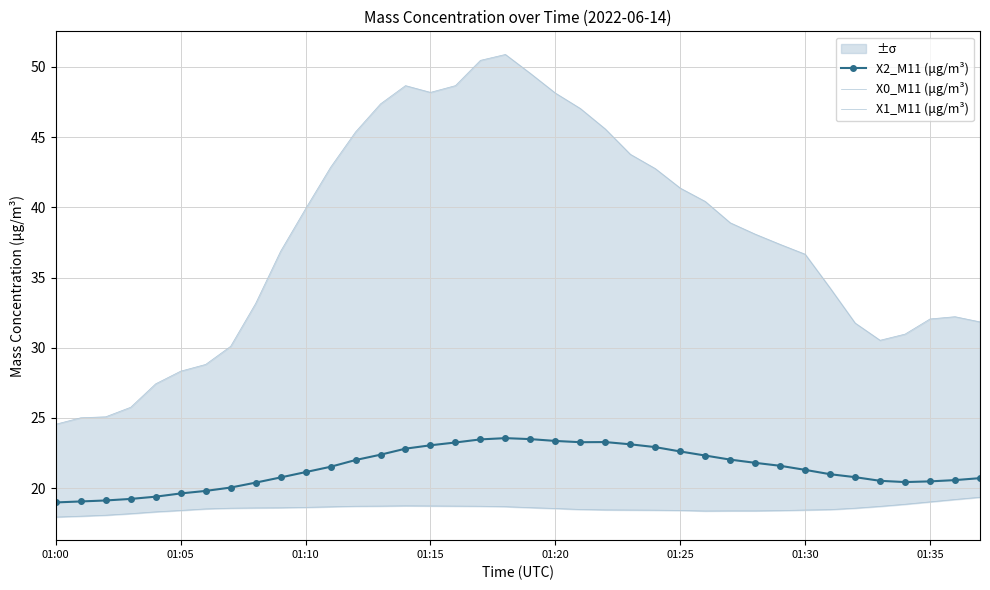

Which series changed the most between 32 and 36?

X1_M11 (μg/m³)